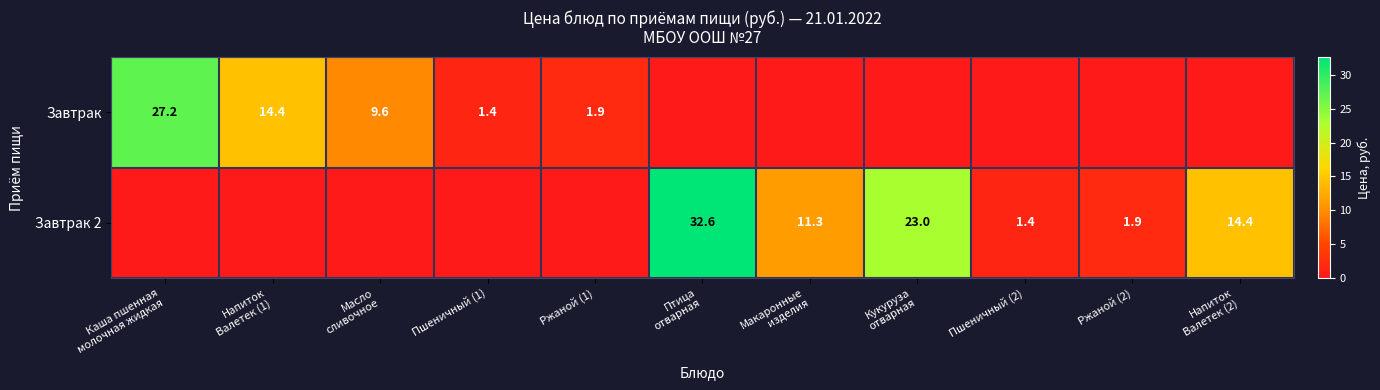

The Завтрак series shows 1.0 at Пшеничный (1). True or false?

False